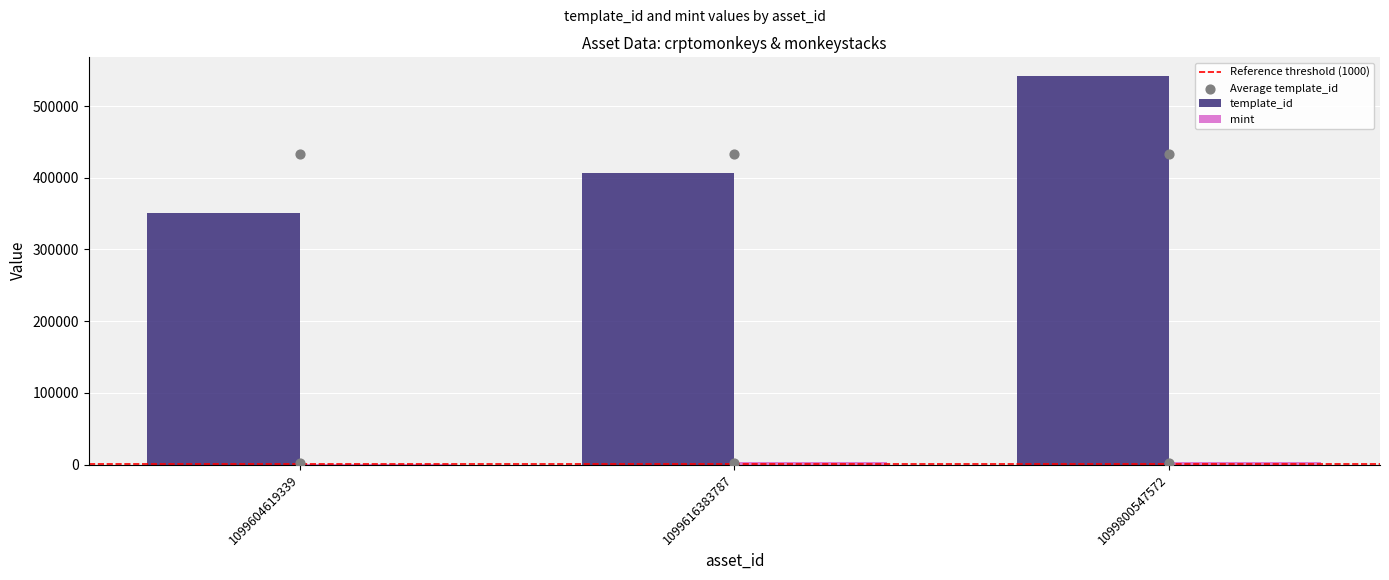

What is the total value across all series at 1099616383787?

410768